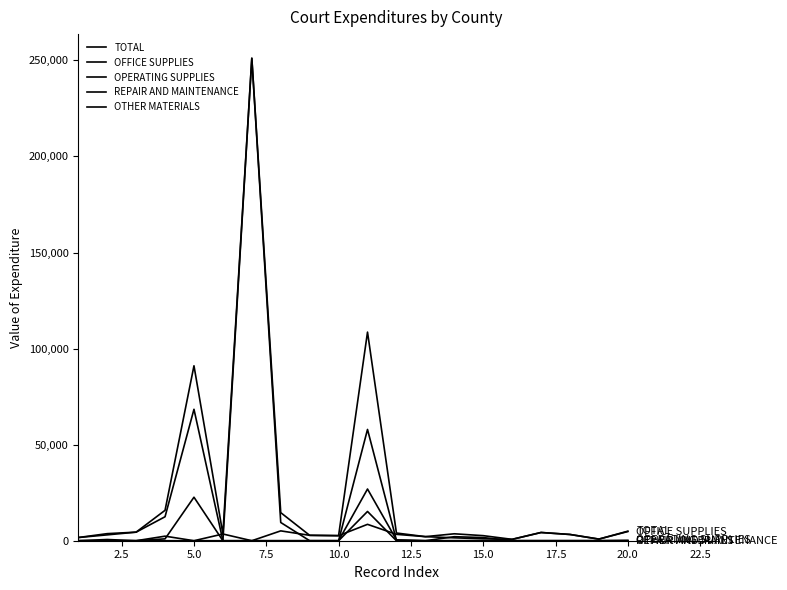

How many lines are shown in the chart?

5